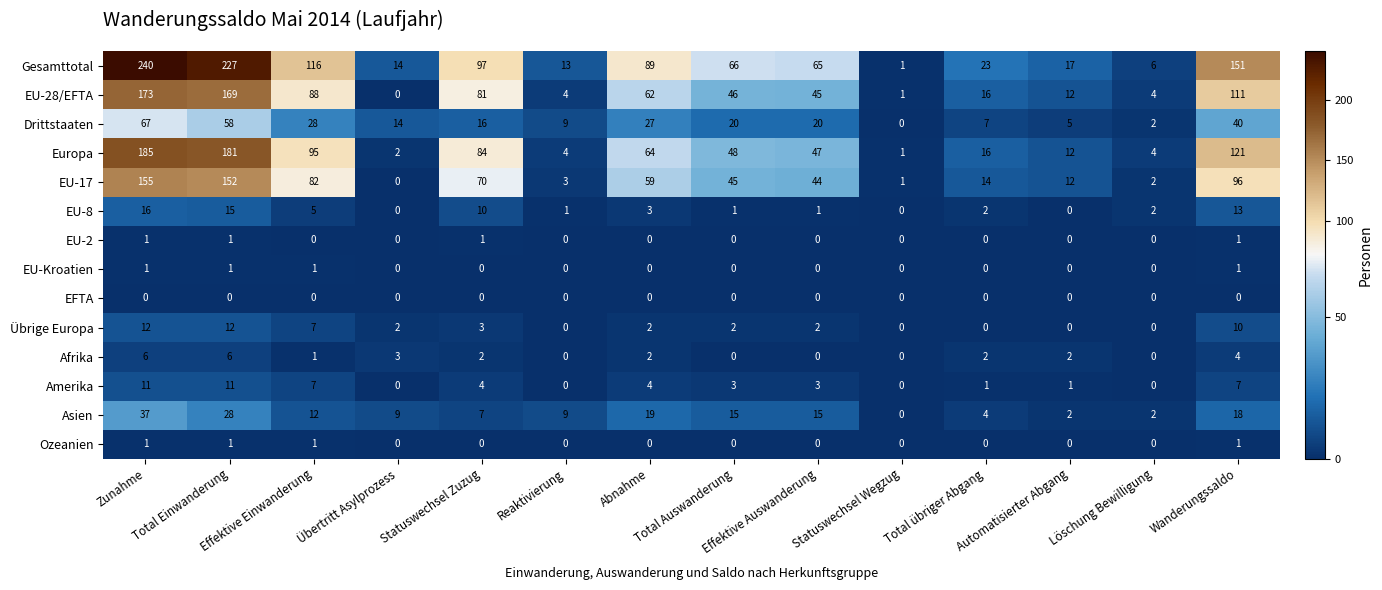

At how many categories does at least one series exceed 0?

14